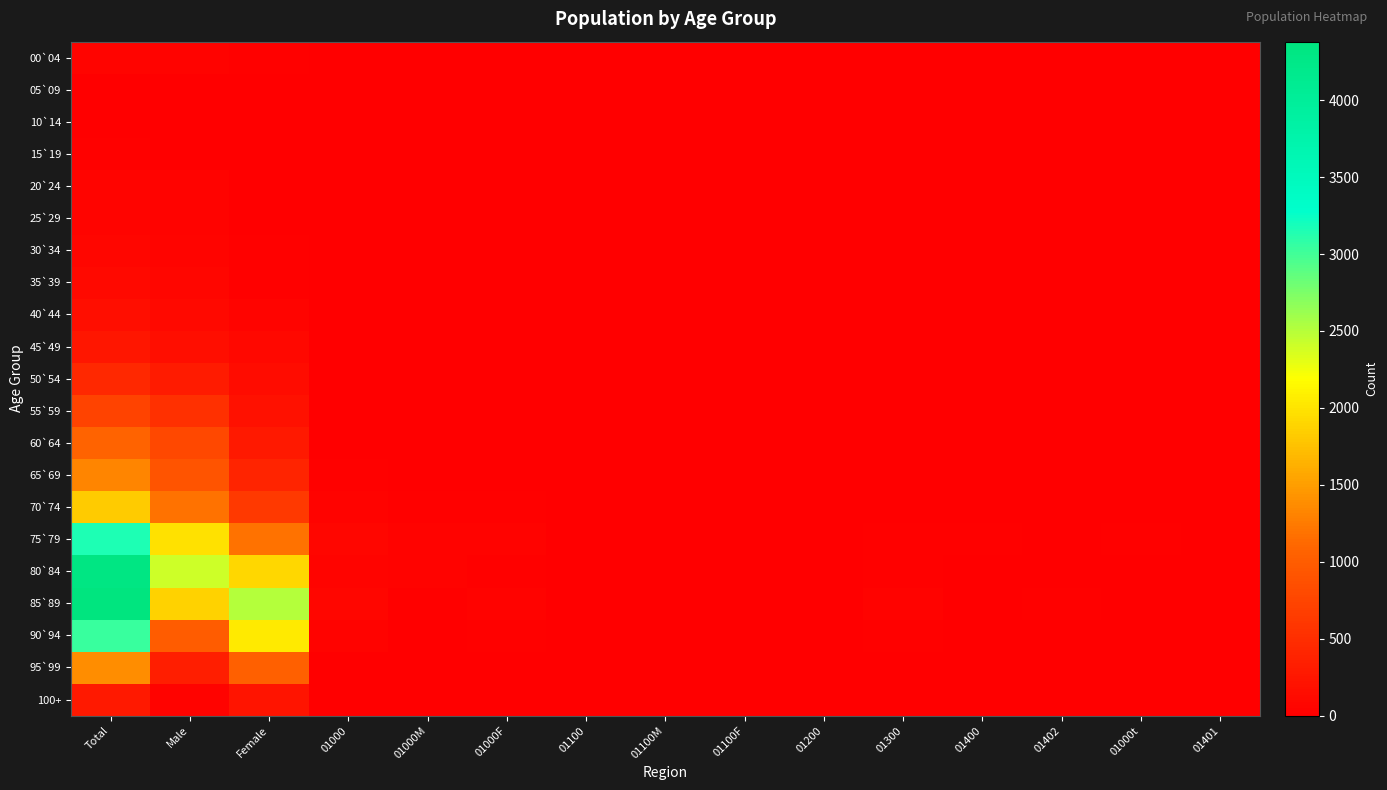

At 01000t, list the series in order from largest to smallest.

75`79, 80`84, 70`74, 60`64, 85`89, 65`69, 55`59, 45`49, 90`94, 30`34, 50`54, 95`99, 00`04, 05`09, 10`14, 15`19, 20`24, 25`29, 35`39, 40`44, 100+